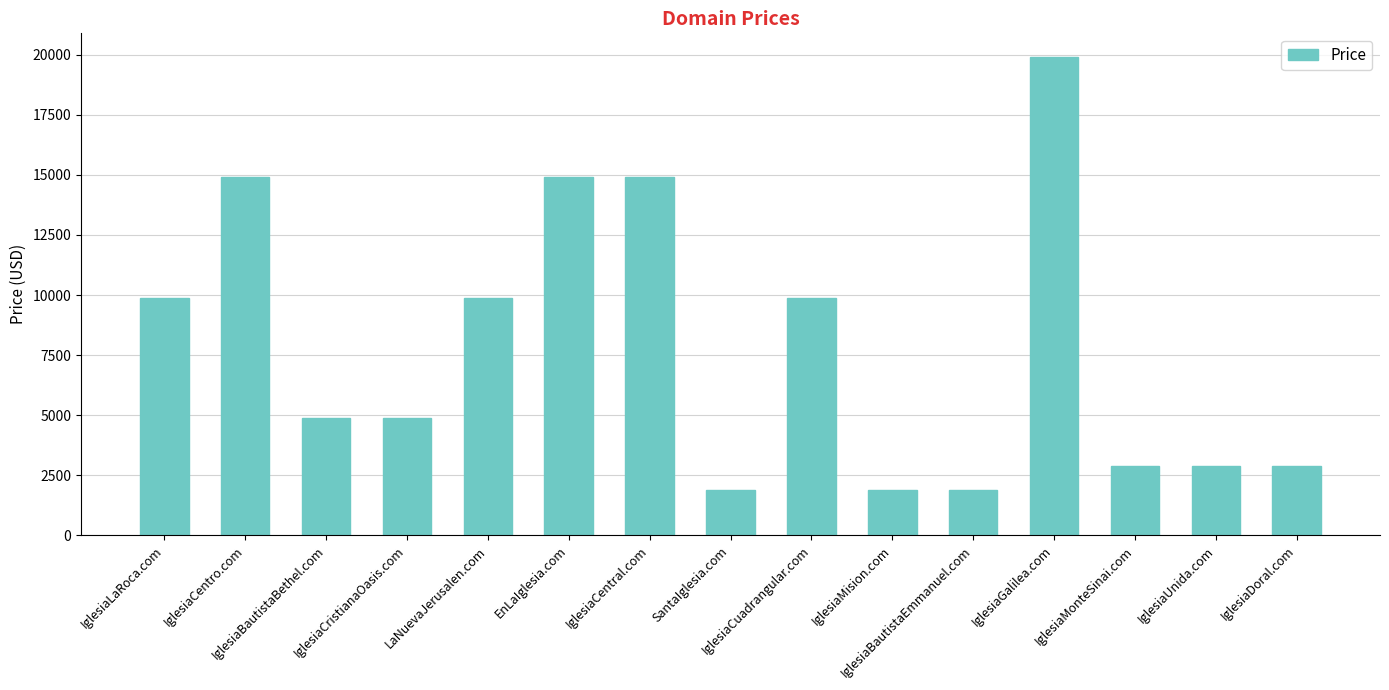

What is the value of the 11th bar from the left?

1888